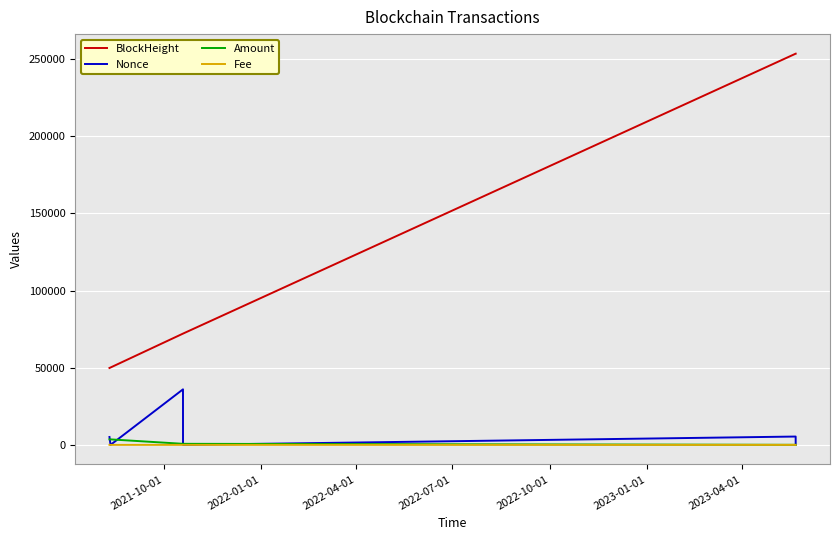

Which series has the largest range (max minus min)?

BlockHeight